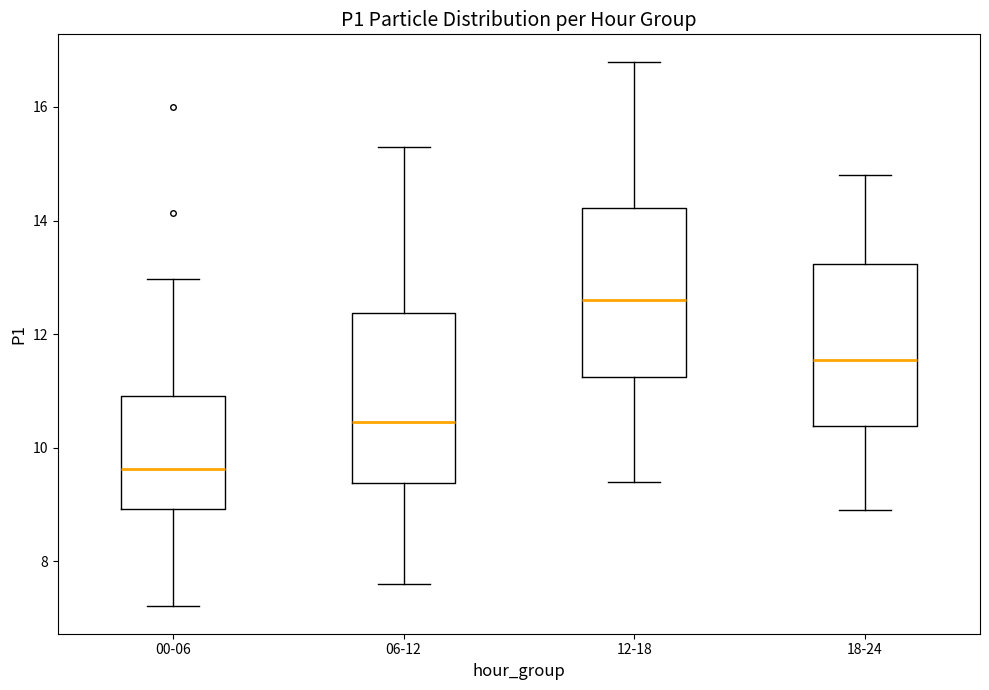

Which box has the highest median line?

12-18